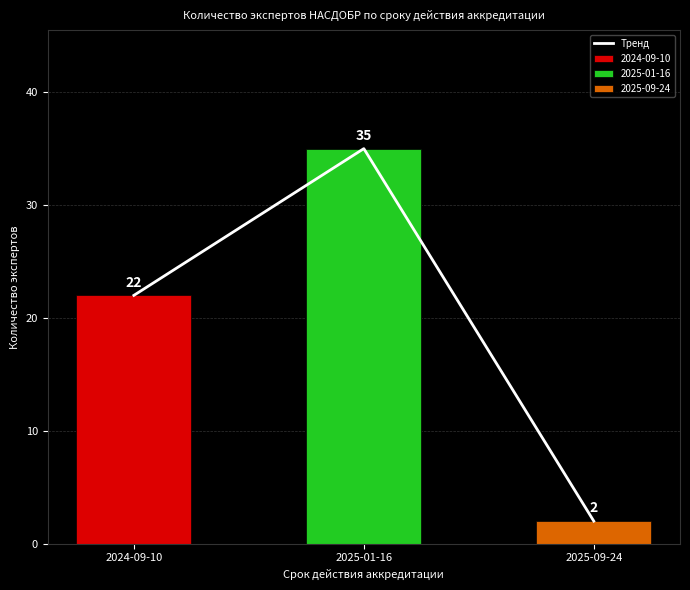

What is the difference between the values at 2025-09-24 and 2025-01-16?

33